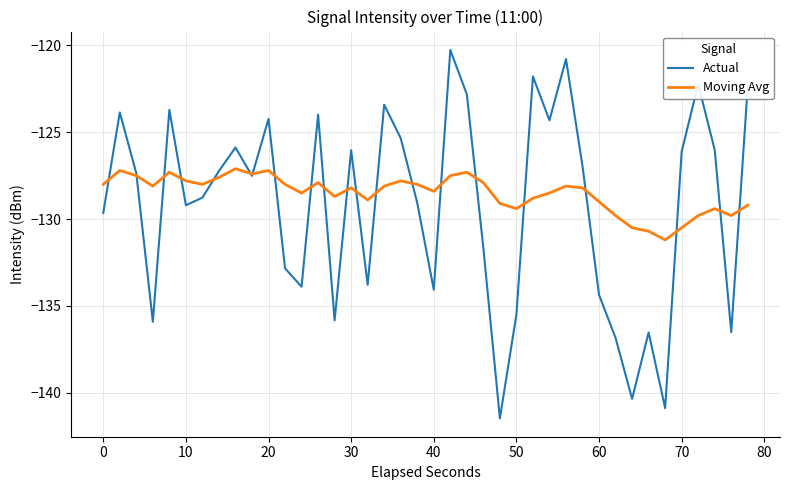

Rank the series by their maximum value, from highest to lowest.

Actual, Moving Avg